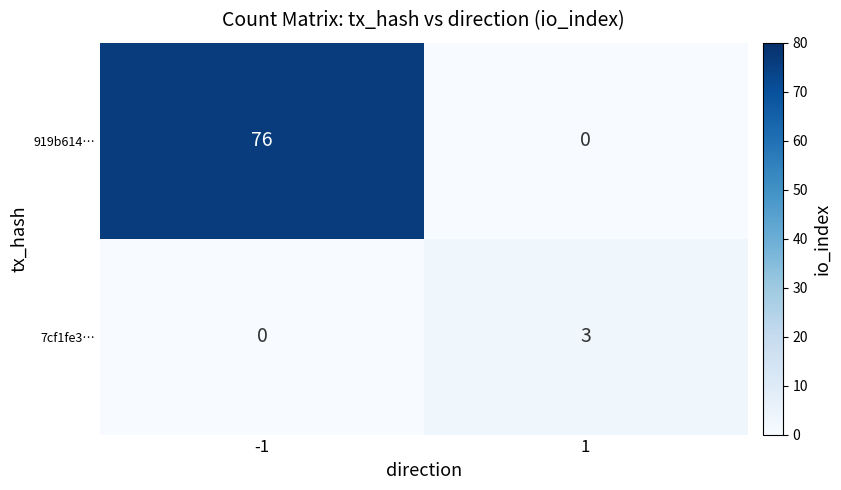

How many data points does each series have?

2